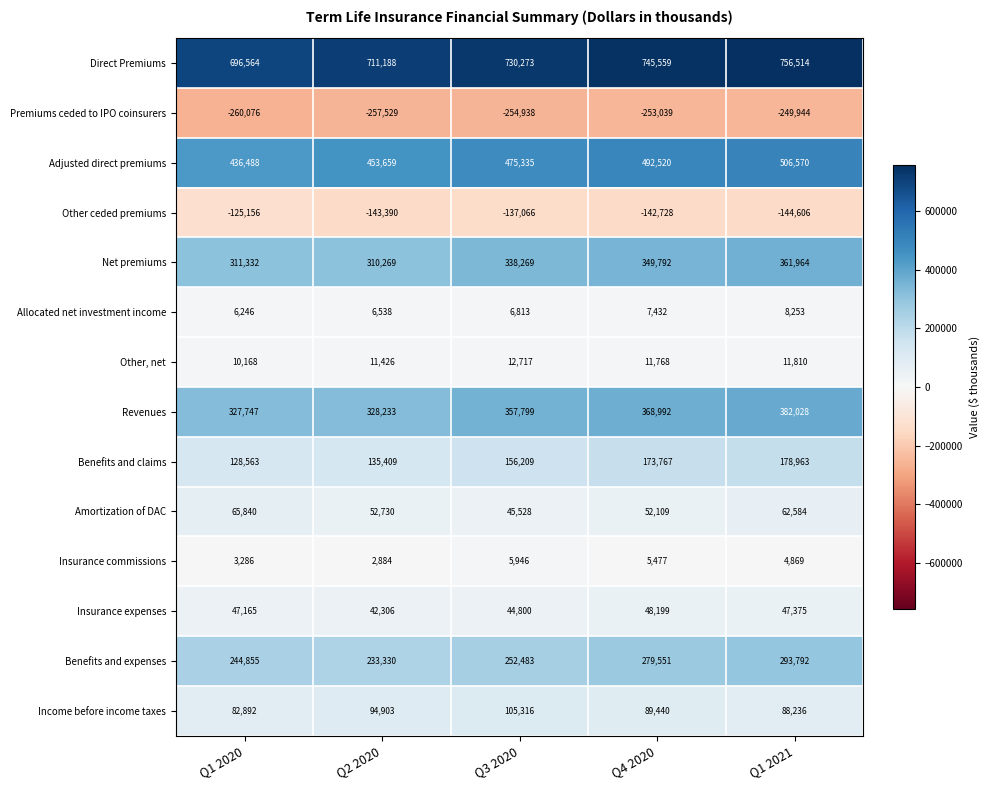

How many Adjusted direct premiums values are between 453659 and 492520?

3